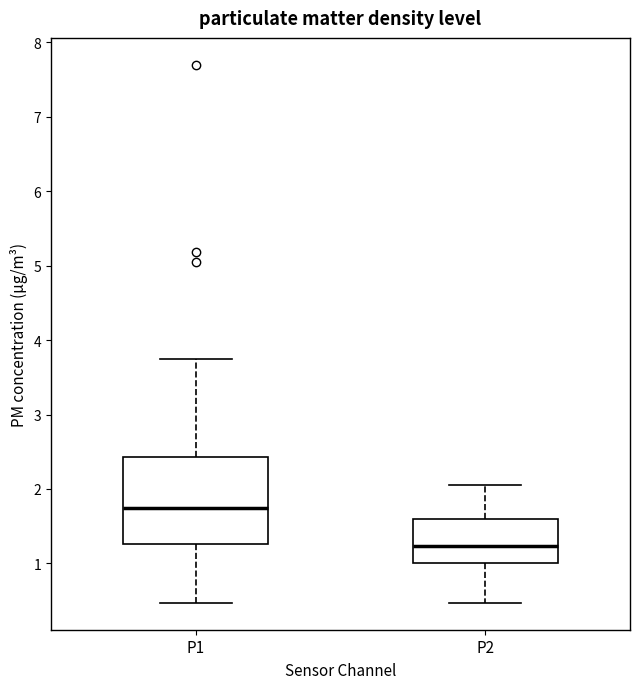

Comparing the boxes themselves (not the whiskers), which one is the tallest?

P1